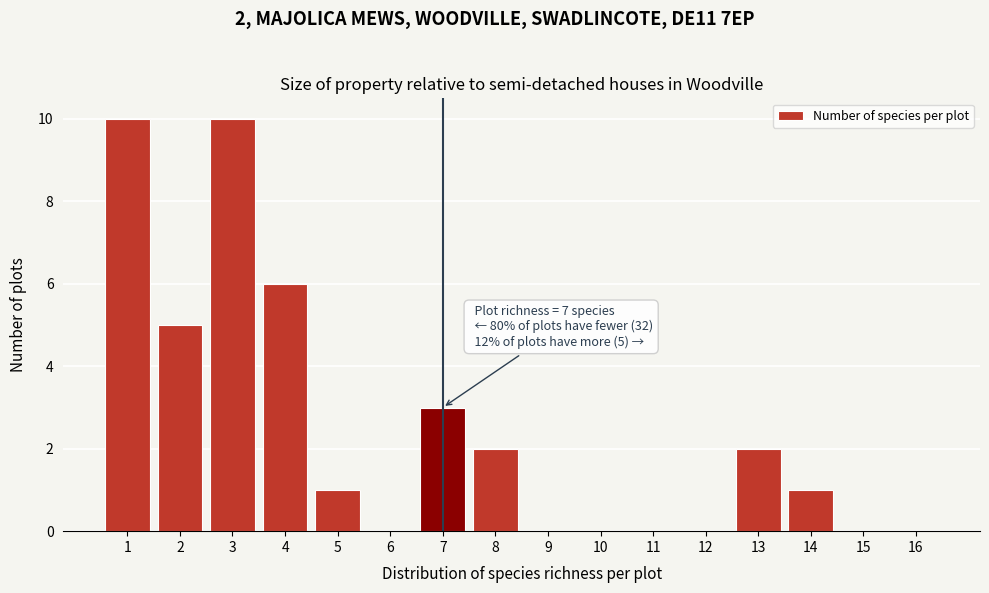

Reading left to right, transcribe all the data shown in this chart.

1=10	2=5	3=10	4=6	5=1	6=0	7=3	8=2	9=0	10=0	11=0	12=0	13=2	14=1	15=0	16=0